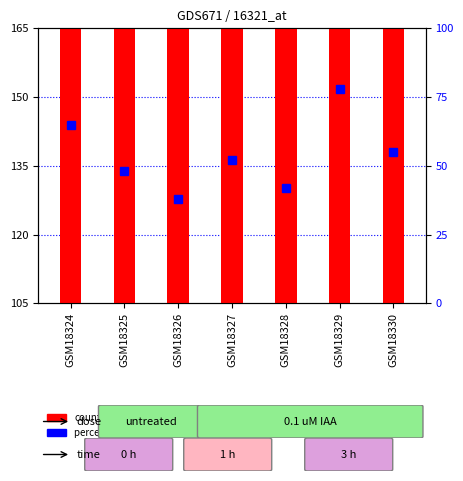

At which label does count reach its minimum?

GSM18325